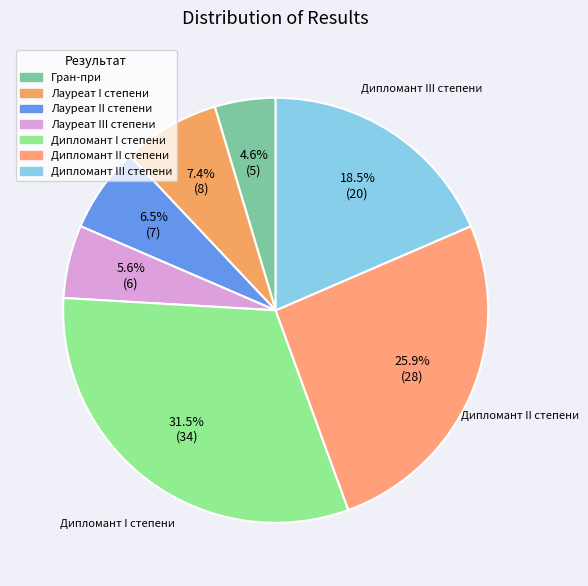

Does any single category account for the majority?

No